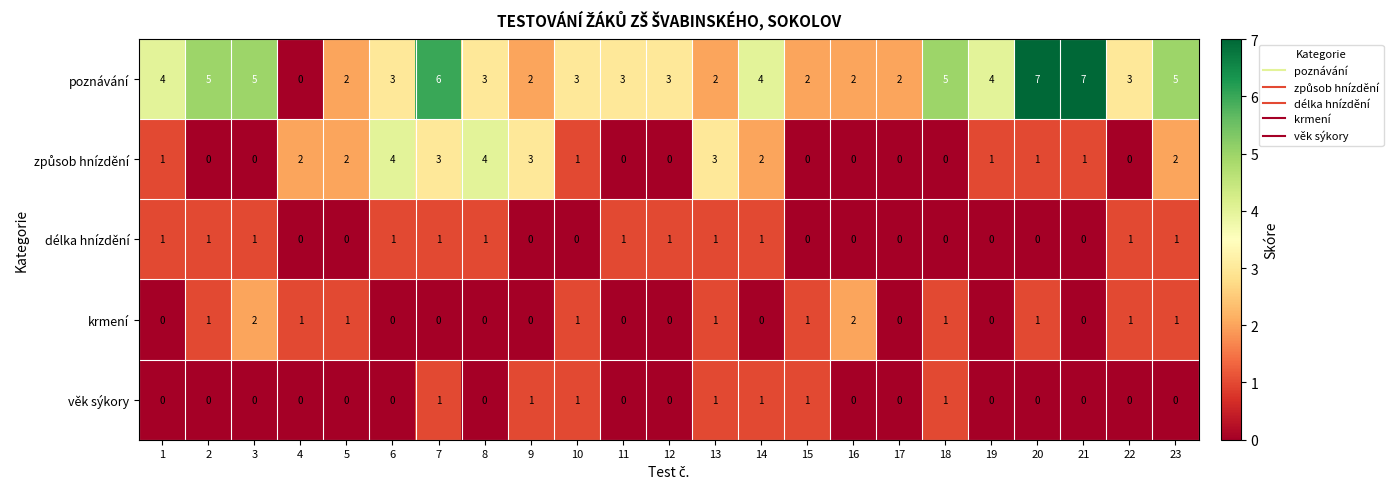

Which series has the widest spread of values?

poznávání